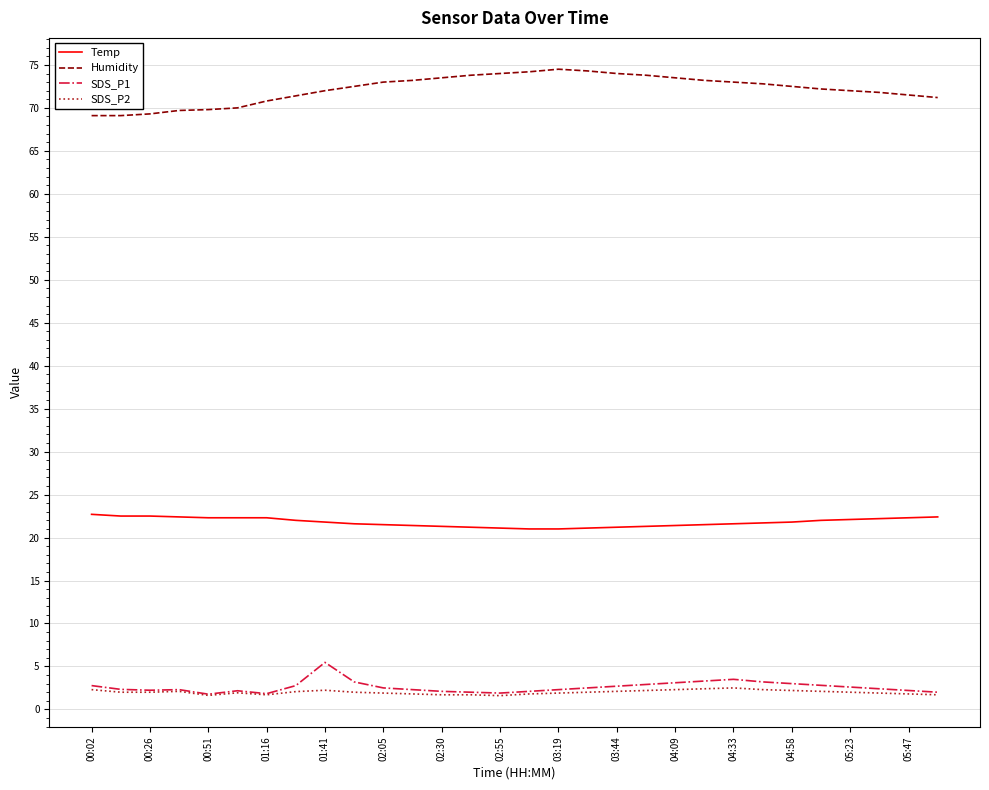

What is the maximum value shown in the chart?

74.5